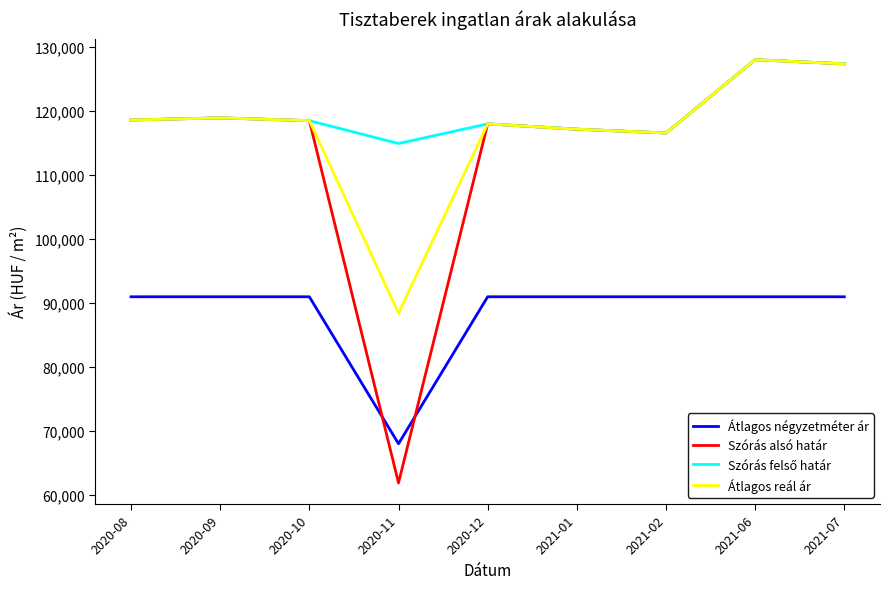

True or false: Átlagos négyzetméter ár and Átlagos reál ár cross at least once.

False